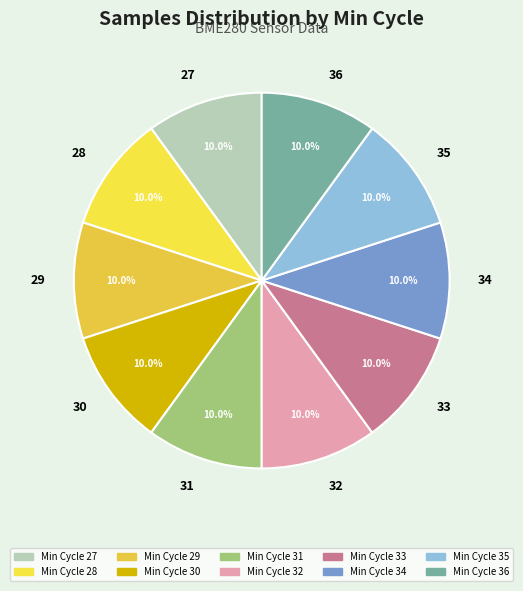

The 30 slice represents 10% of the pie. True or false?

True